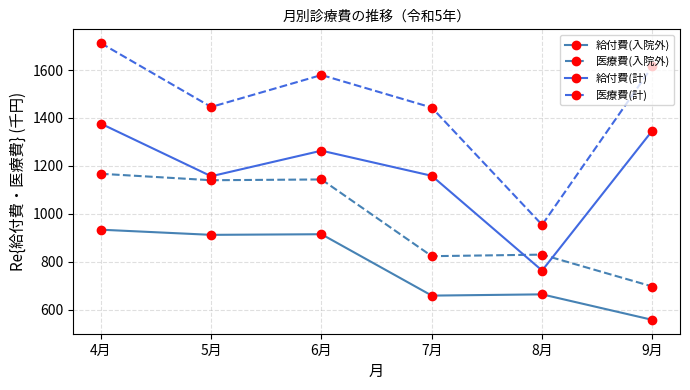

How many values in the 給付費(計) series are below 1263?

3